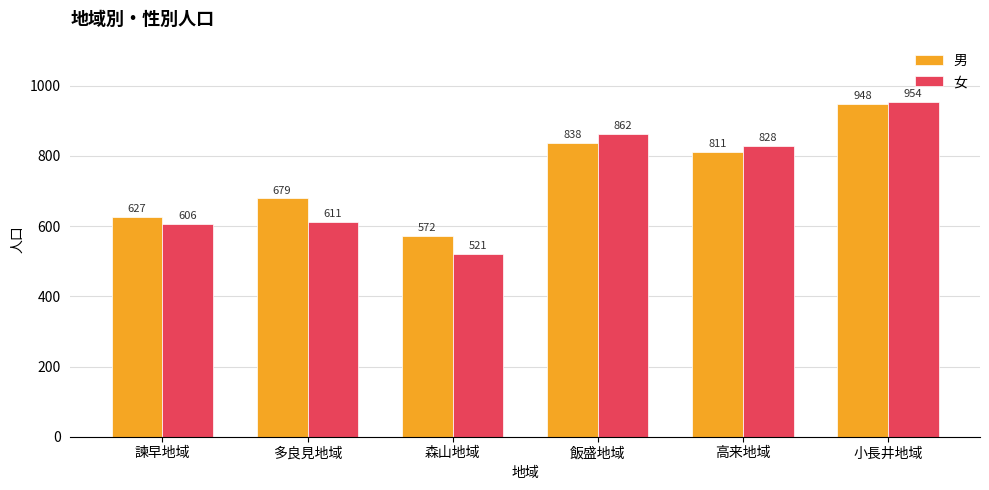

At which label does 女 reach its peak?

小長井地域